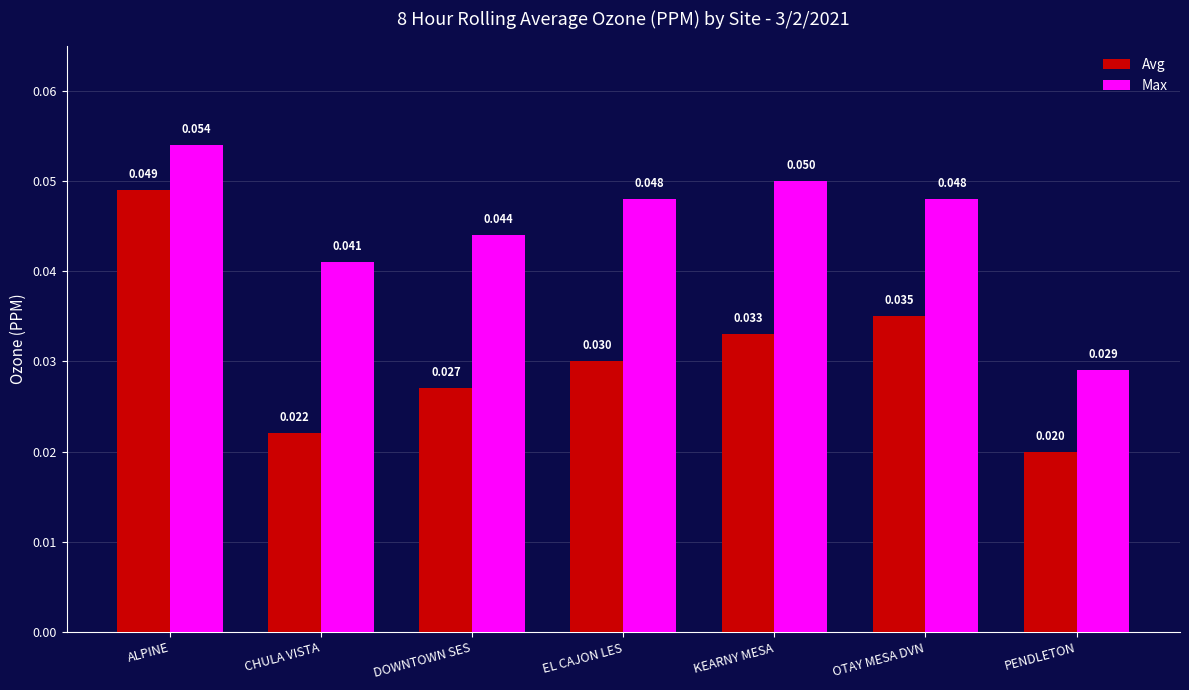

What is the label of the 1st bar from the right?

PENDLETON